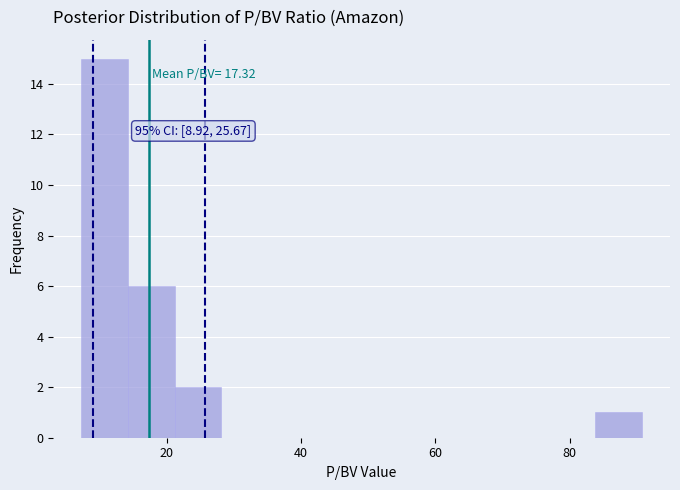

Around what value on the x-axis is the tallest bar? Give the approximate position of its centre, as read against the axis.

10